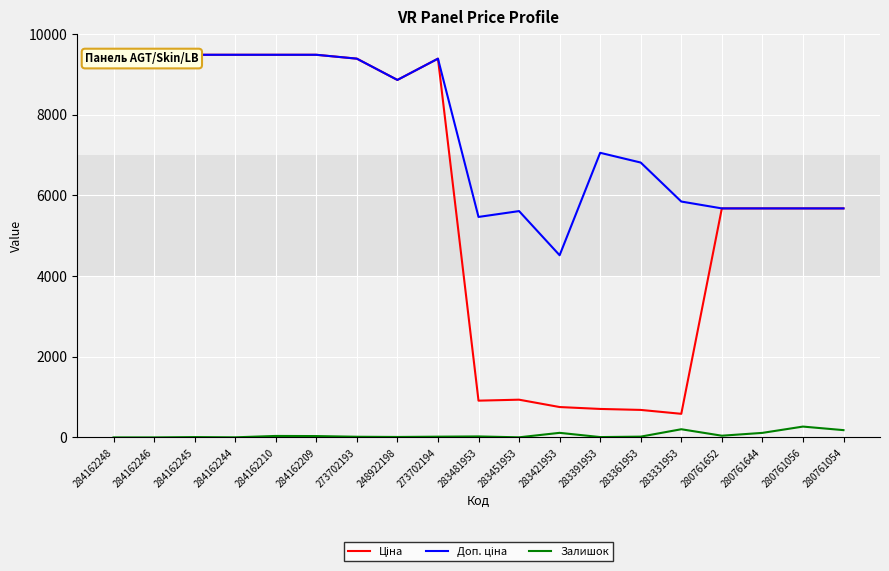

What is the maximum value for Залишок?

268